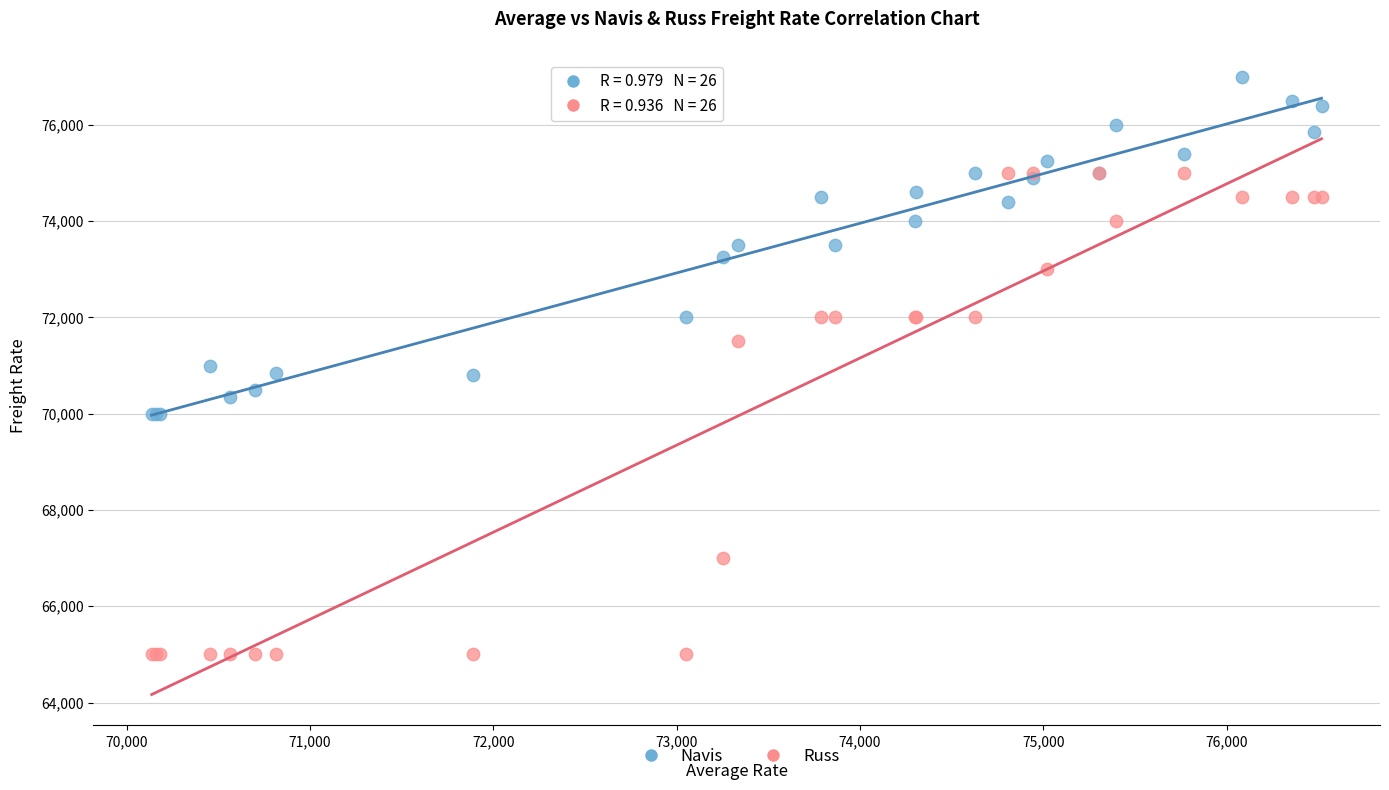

Which series has the widest spread of Y values?

Russ